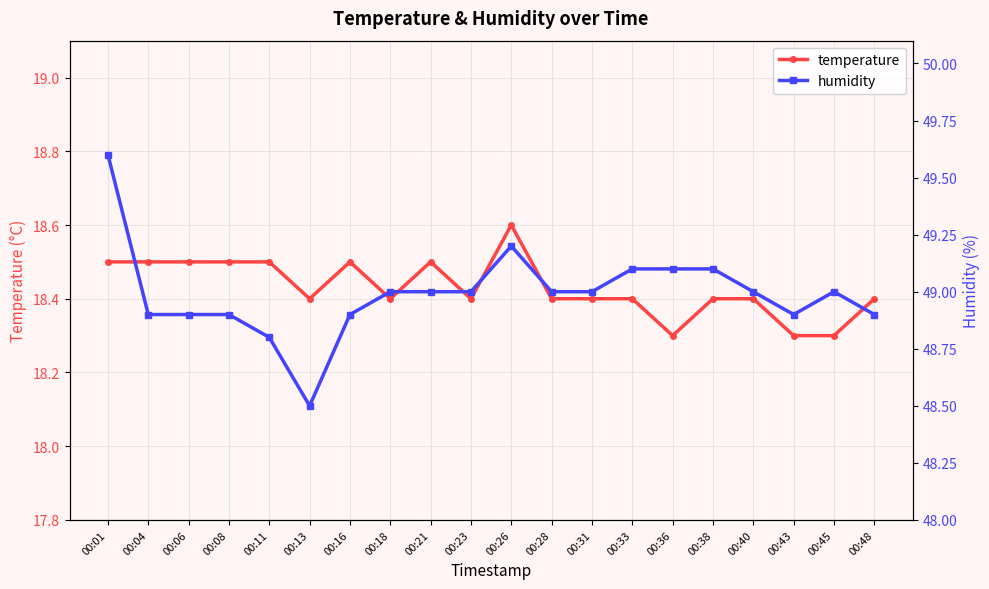

What is the value of the temperature point at the 20th from the left?

18.4